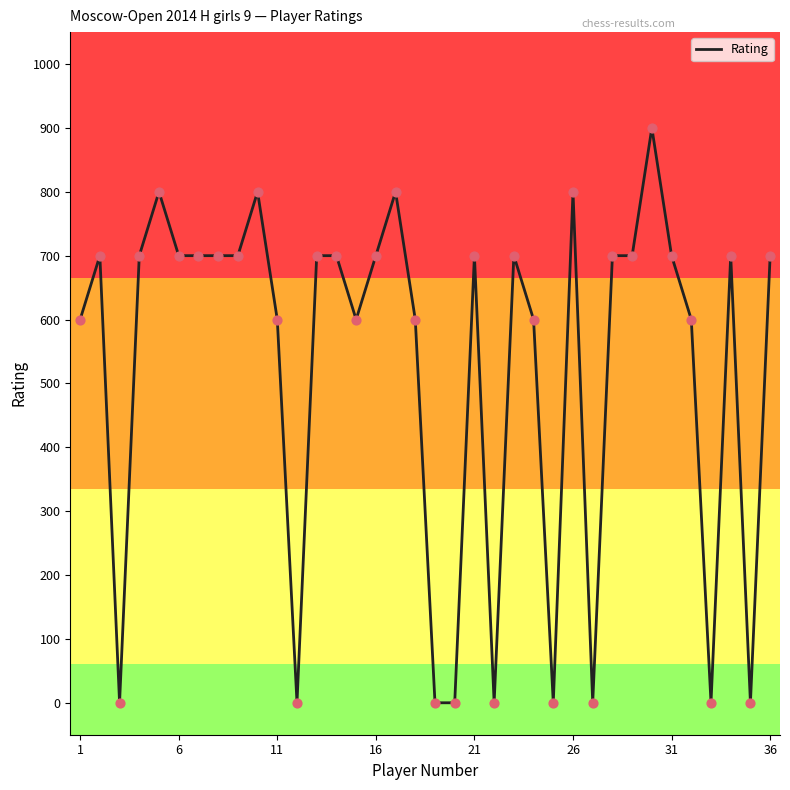

What is the difference between the maximum and minimum values?

900